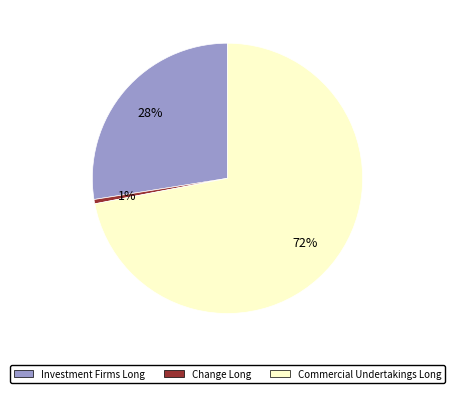

To the nearest percent, what is the average slice percentage?

33%